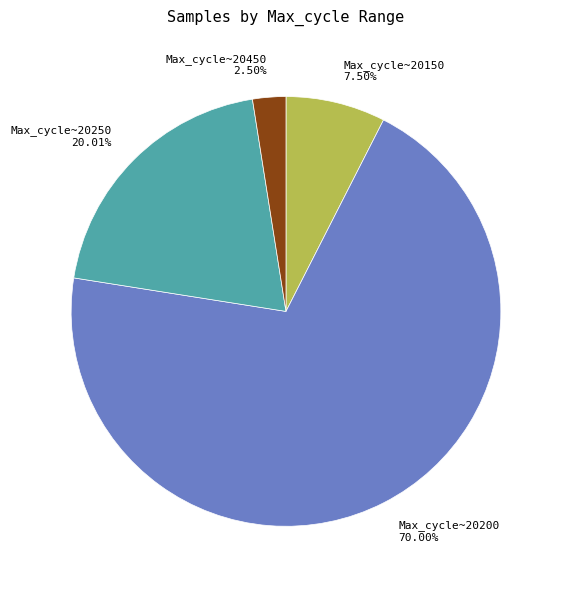

Does any single category account for the majority?

Yes